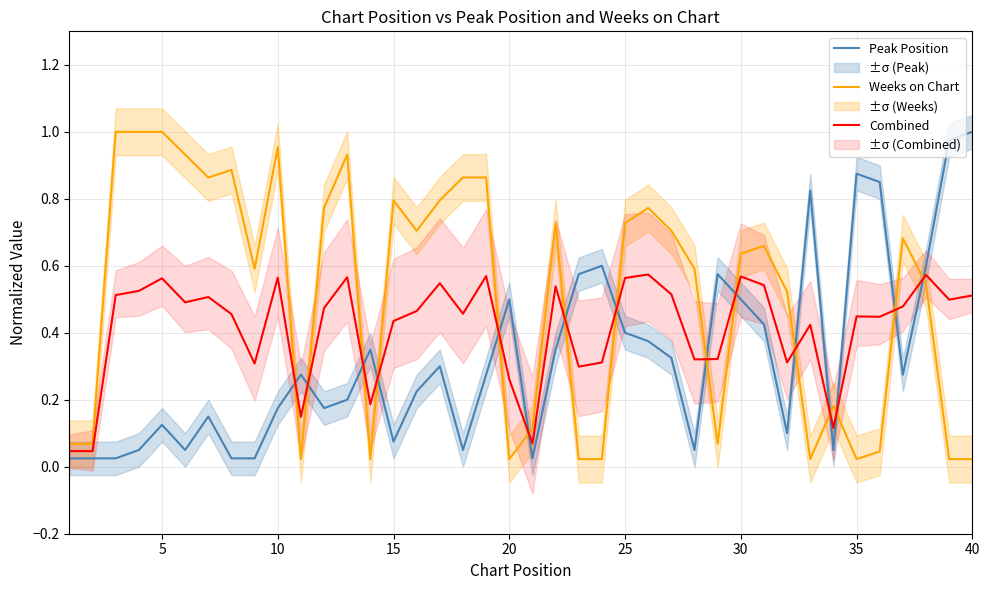

What is the sum of all Peak Position values?

12.8